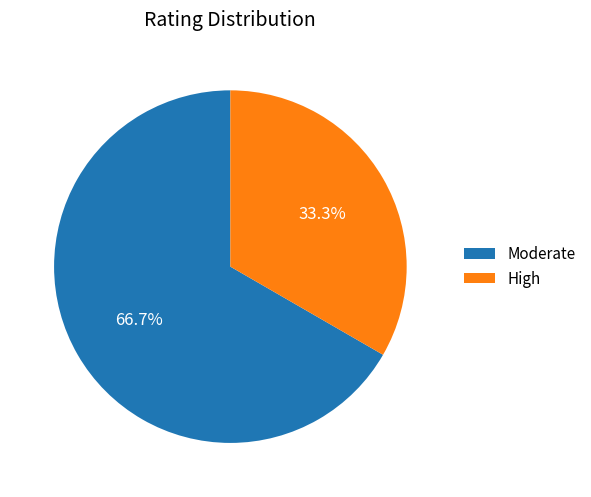

Rank the categories by value from highest to lowest.

Moderate, High